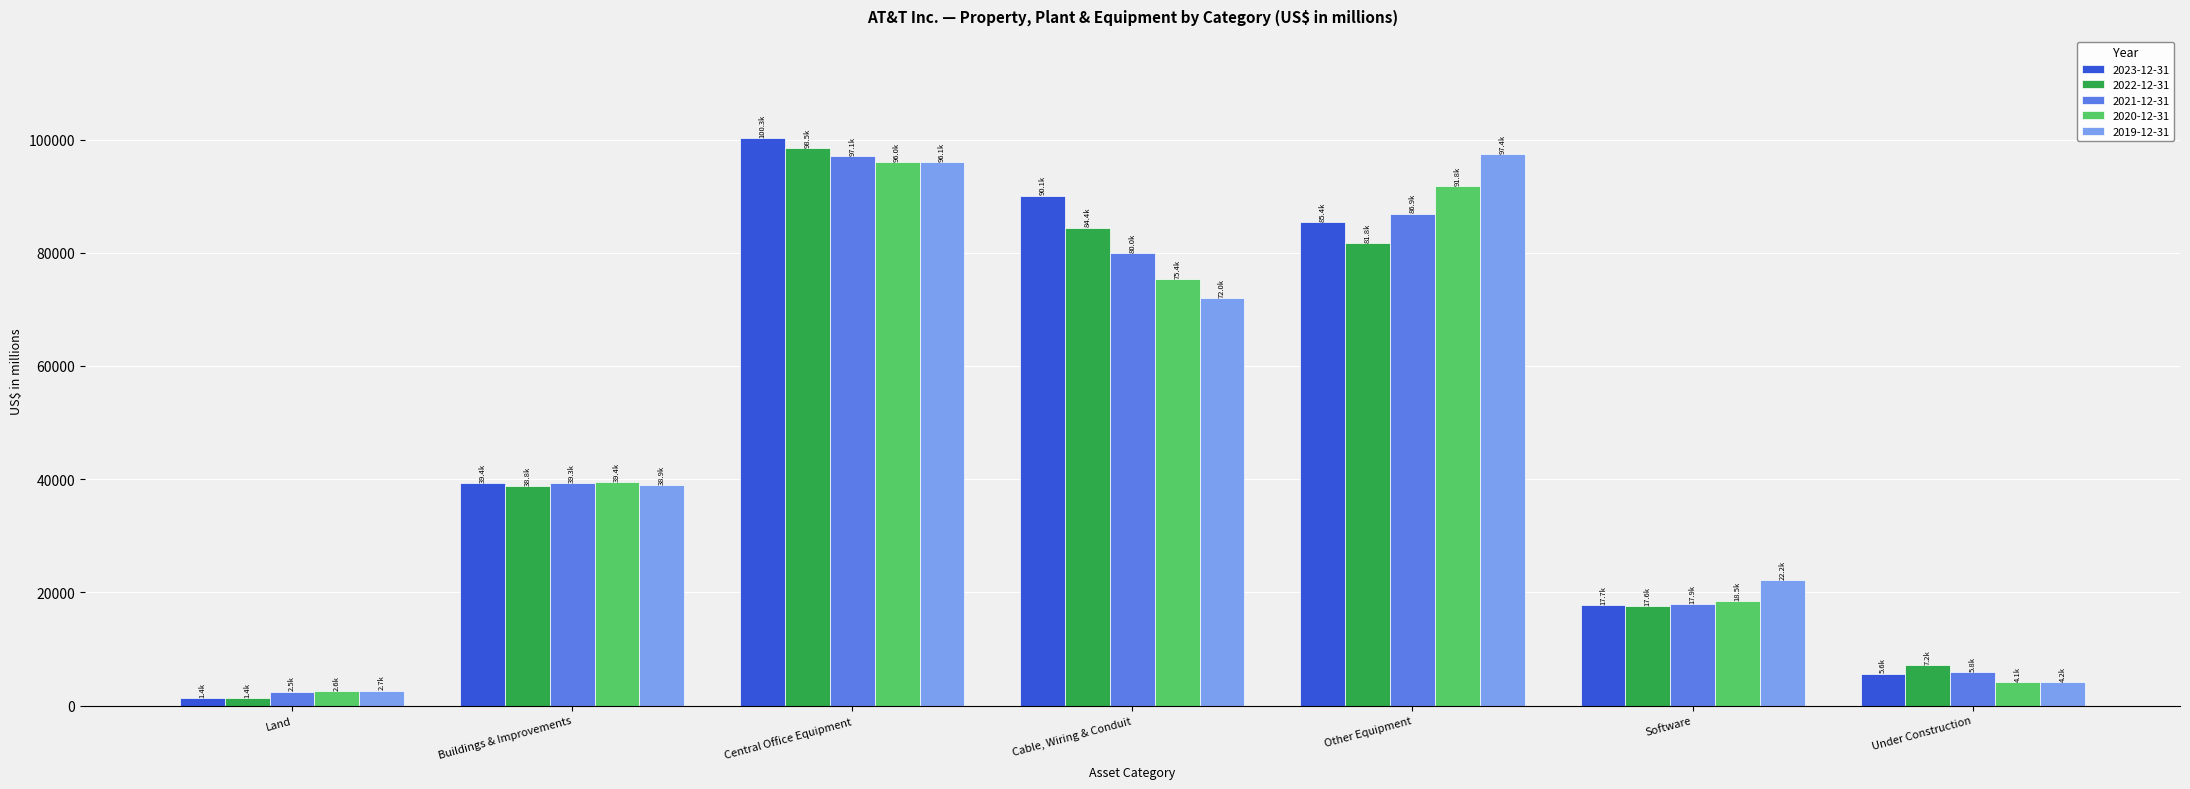

What is the difference between the maximum and second lowest values in the 2020-12-31 series?

91882